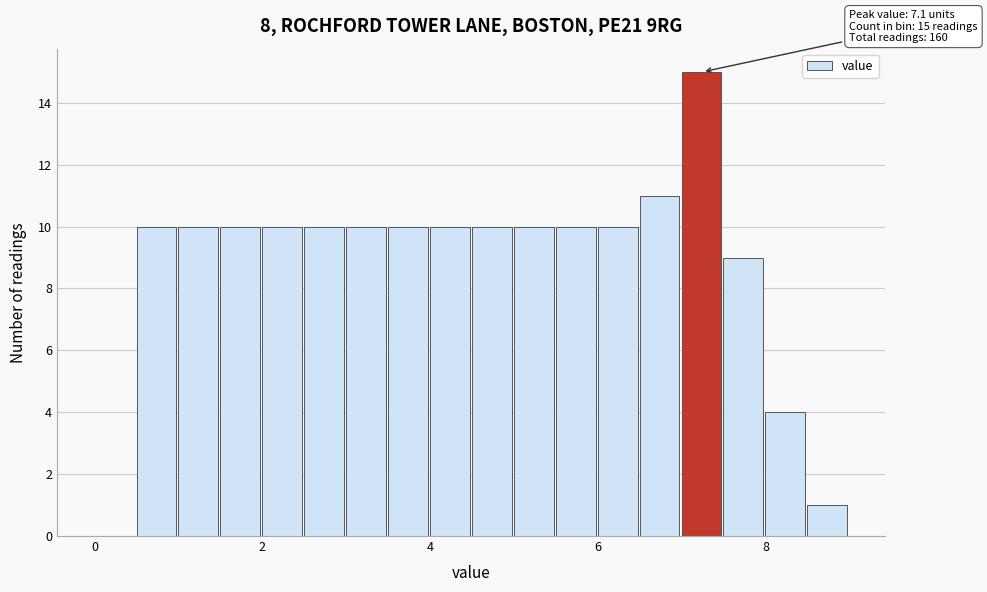

Around what value on the x-axis is the tallest bar? Give the approximate position of its centre, as read against the axis.

7.2